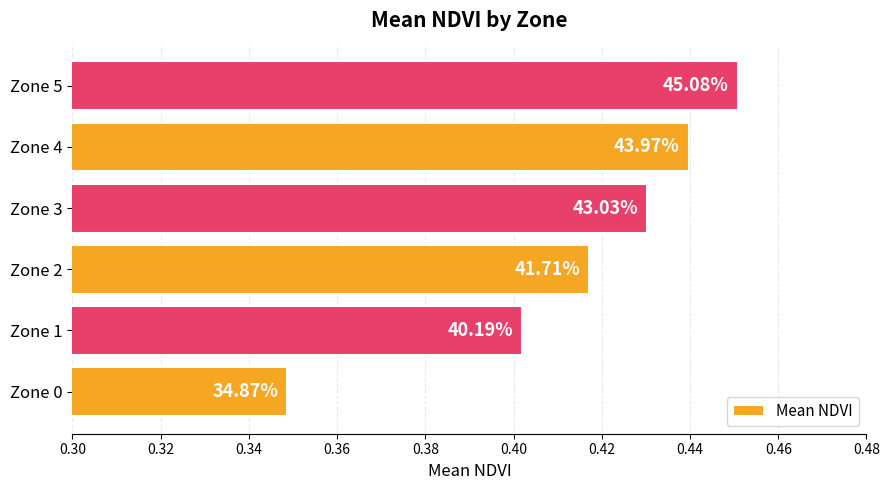

Does the chart contain any negative values?

No